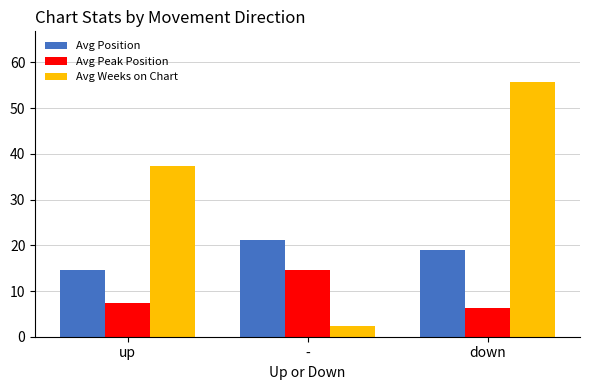

The Avg Weeks on Chart series shows 76.1 at down. True or false?

False